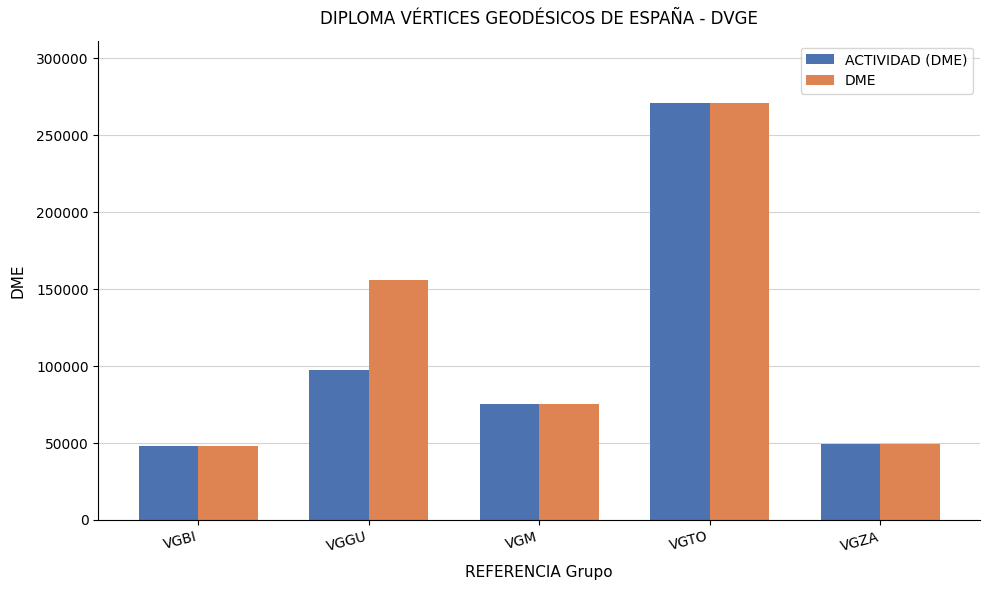

Is it true that DME equals 137597 at VGTO?

False